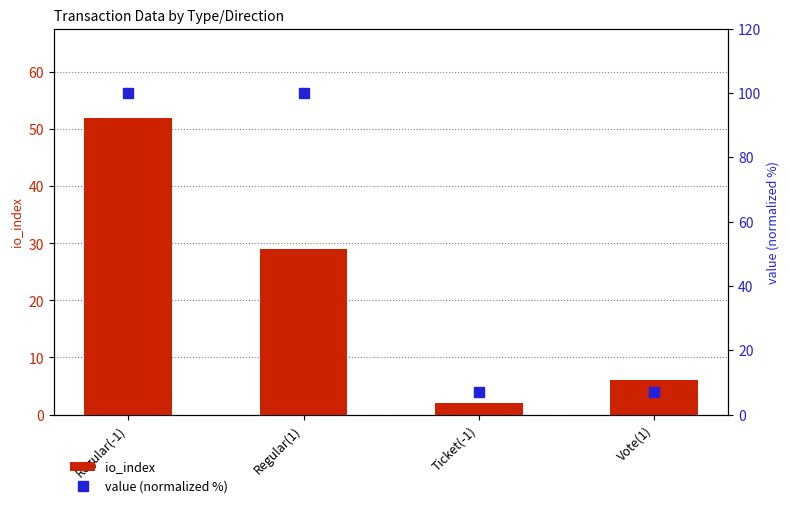

Which series has the widest spread of values?

value (normalized %)